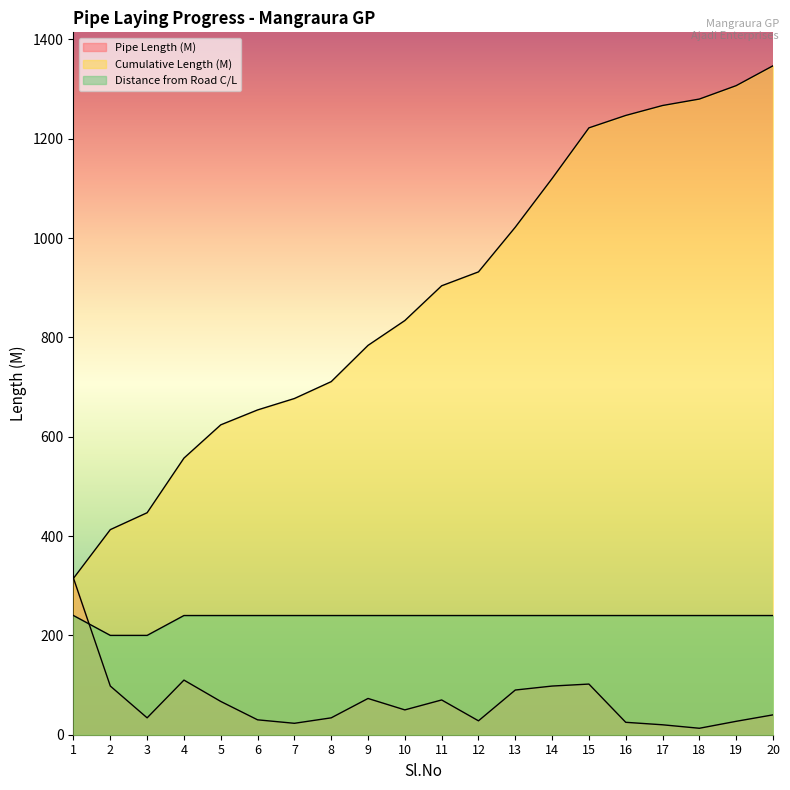

At which category does the chart reach its peak across all series?

20